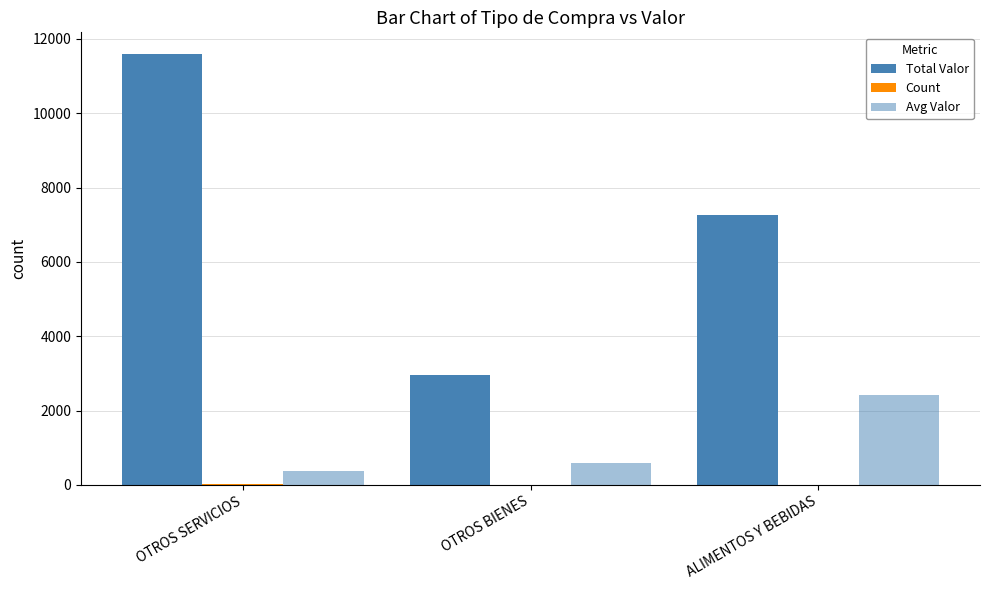

Rank the series by their maximum value, from highest to lowest.

Total Valor, Avg Valor, Count